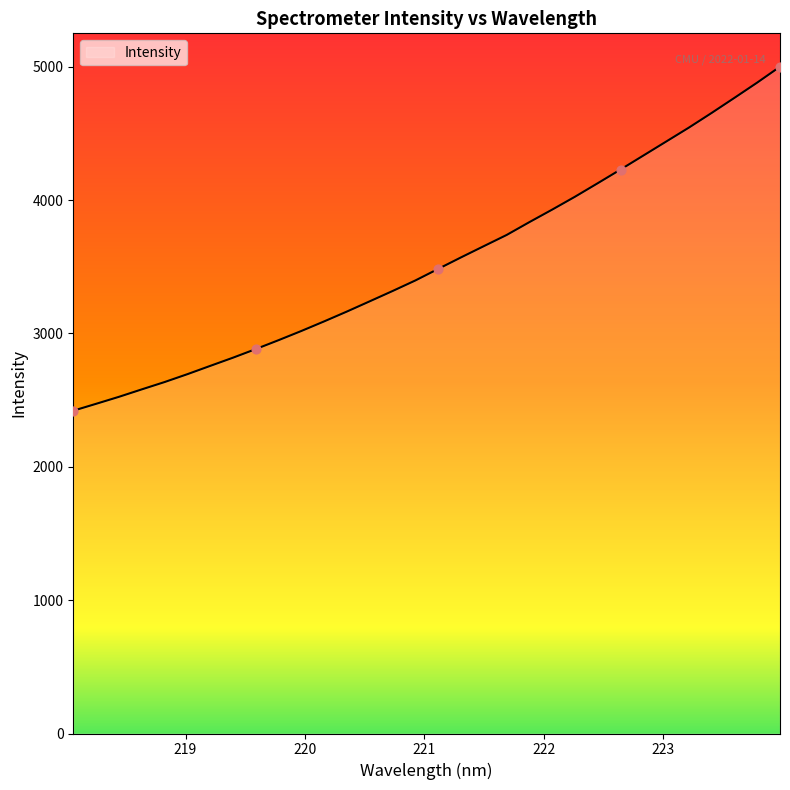

What is the smallest value displayed?

2420.5